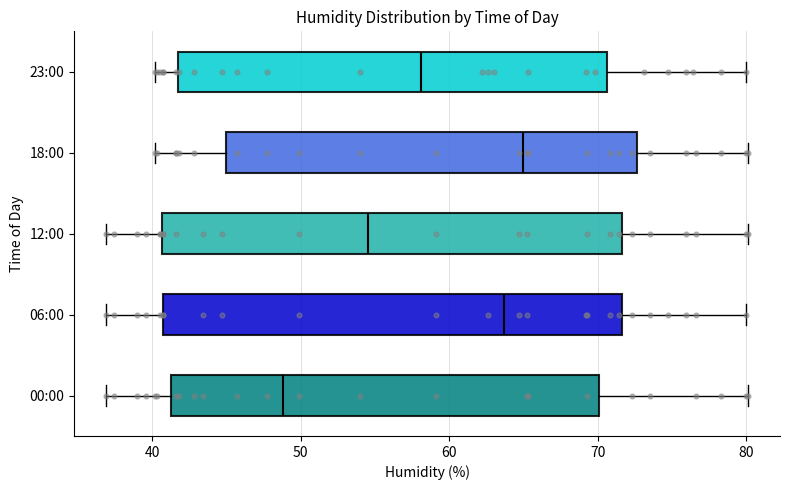

Where does the left whisker of the box for 18:00 end on the x-axis? The values are not printed on the chart, so give them approximately, as read against the axis.

40